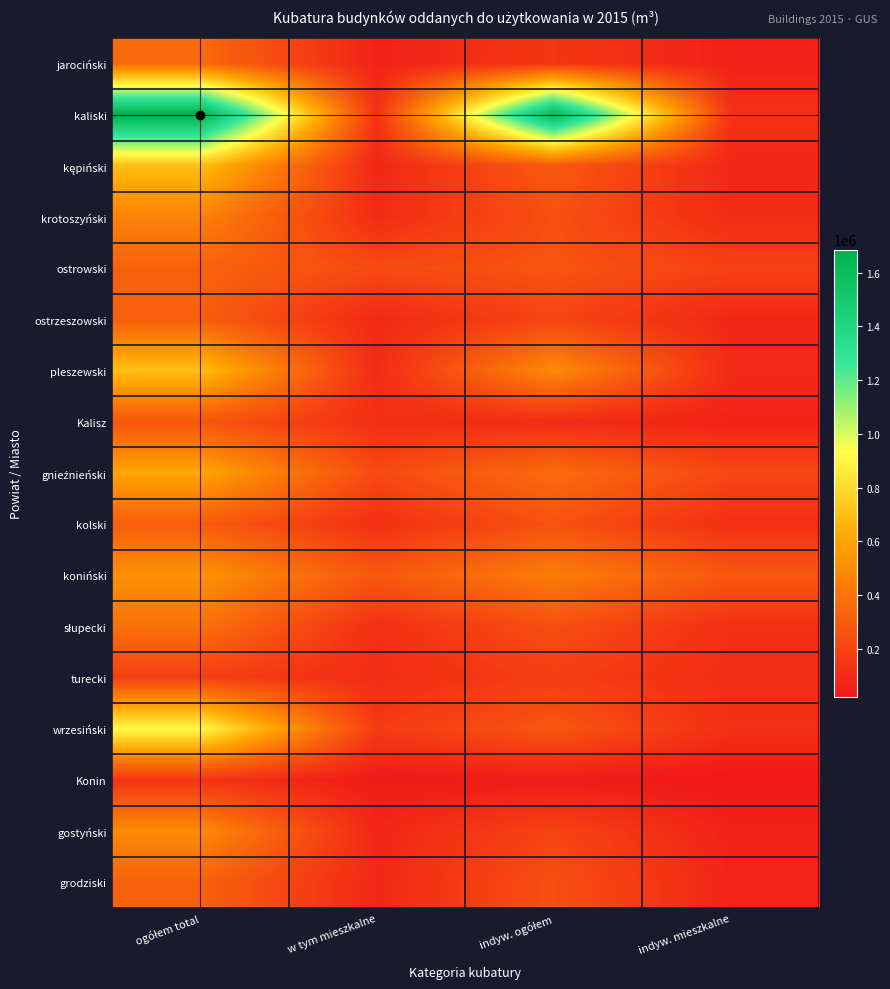

How many categories are shown in the chart?

4